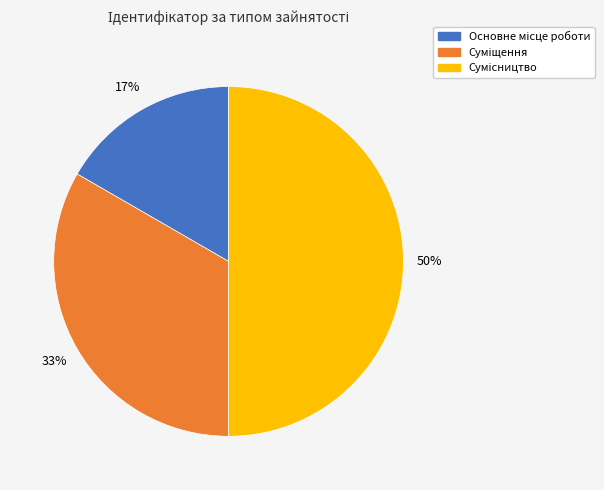

To the nearest percent, what is the average slice percentage?

33%